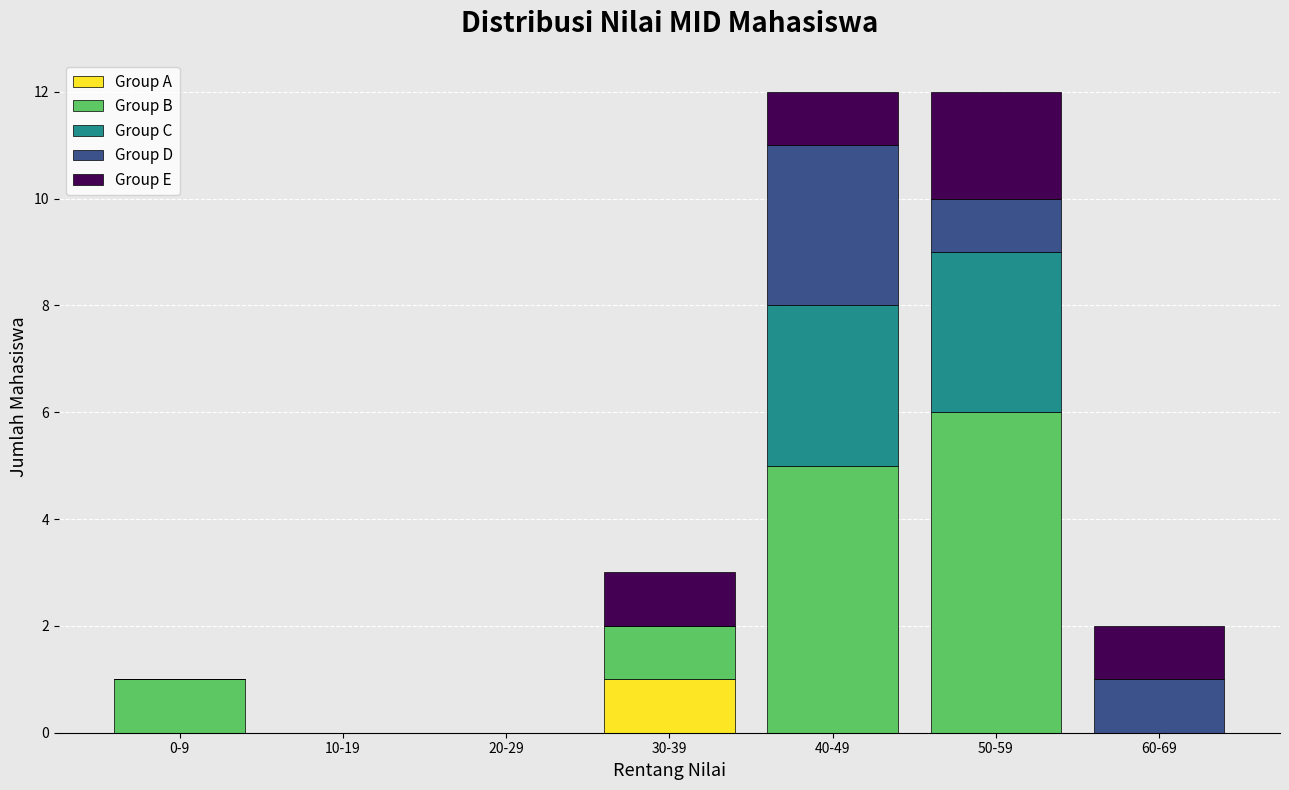

Is it true that Group A equals 1 at 30-39?

True